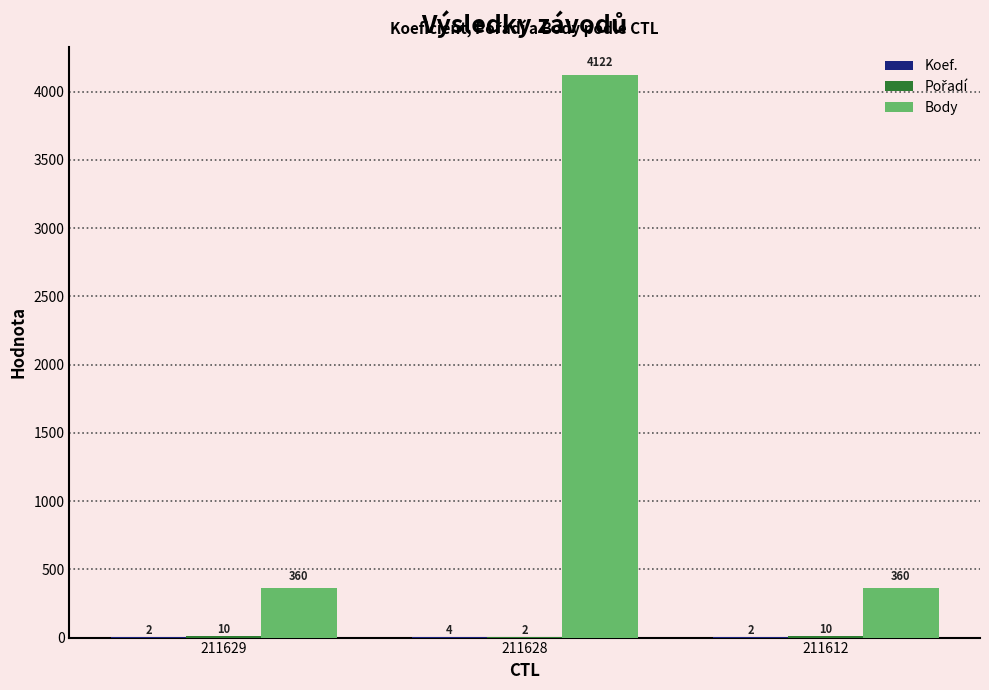

The Body series shows 566 at 211612. True or false?

False